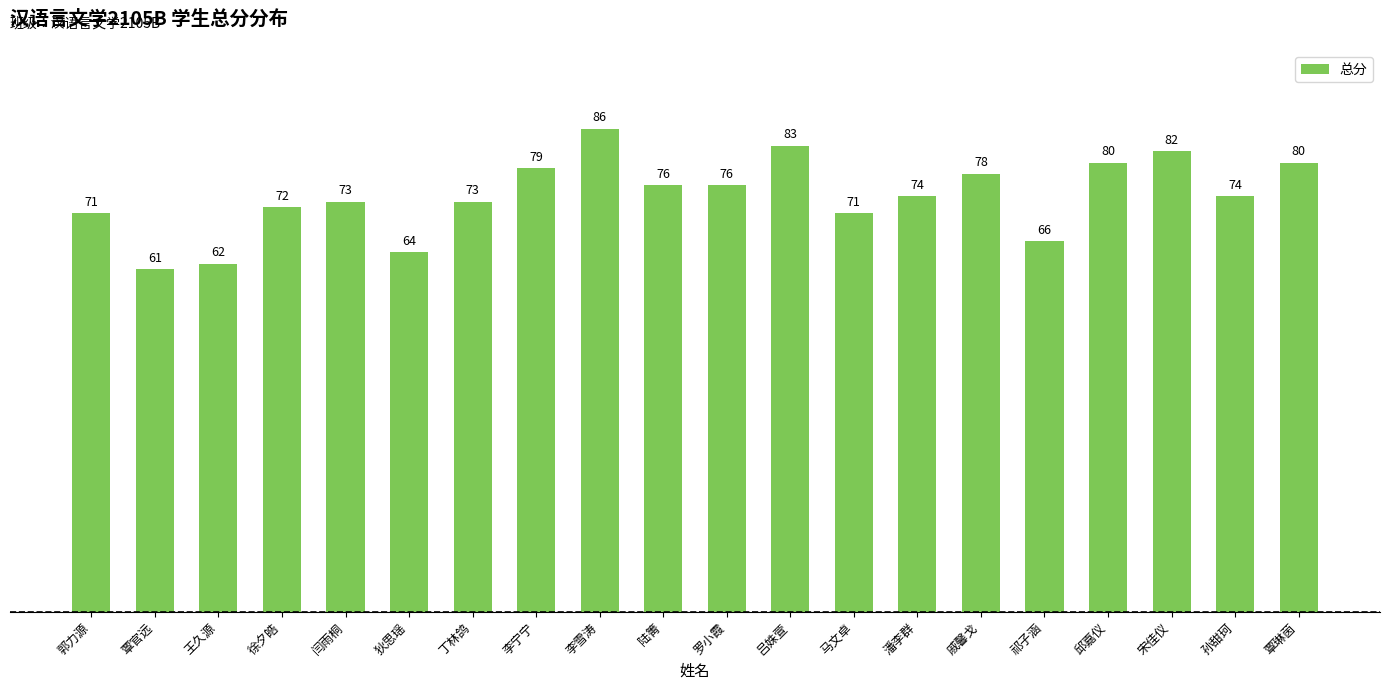

What is the change in value from 王久源 to 徐夕皓?

+10